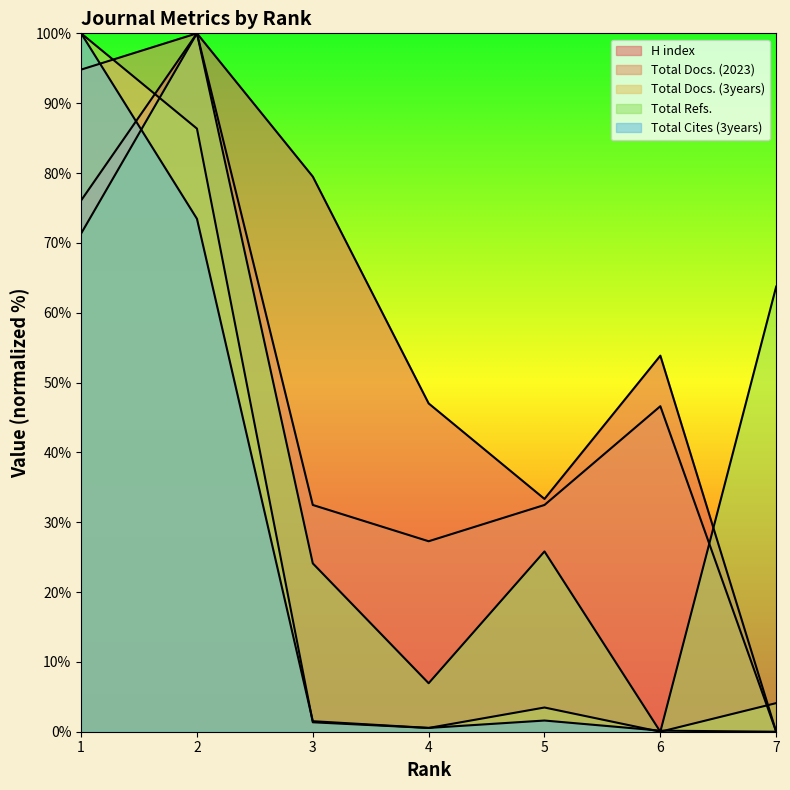

What is the sum of the Total Docs. (2023) values at 2 and 6?

146.6